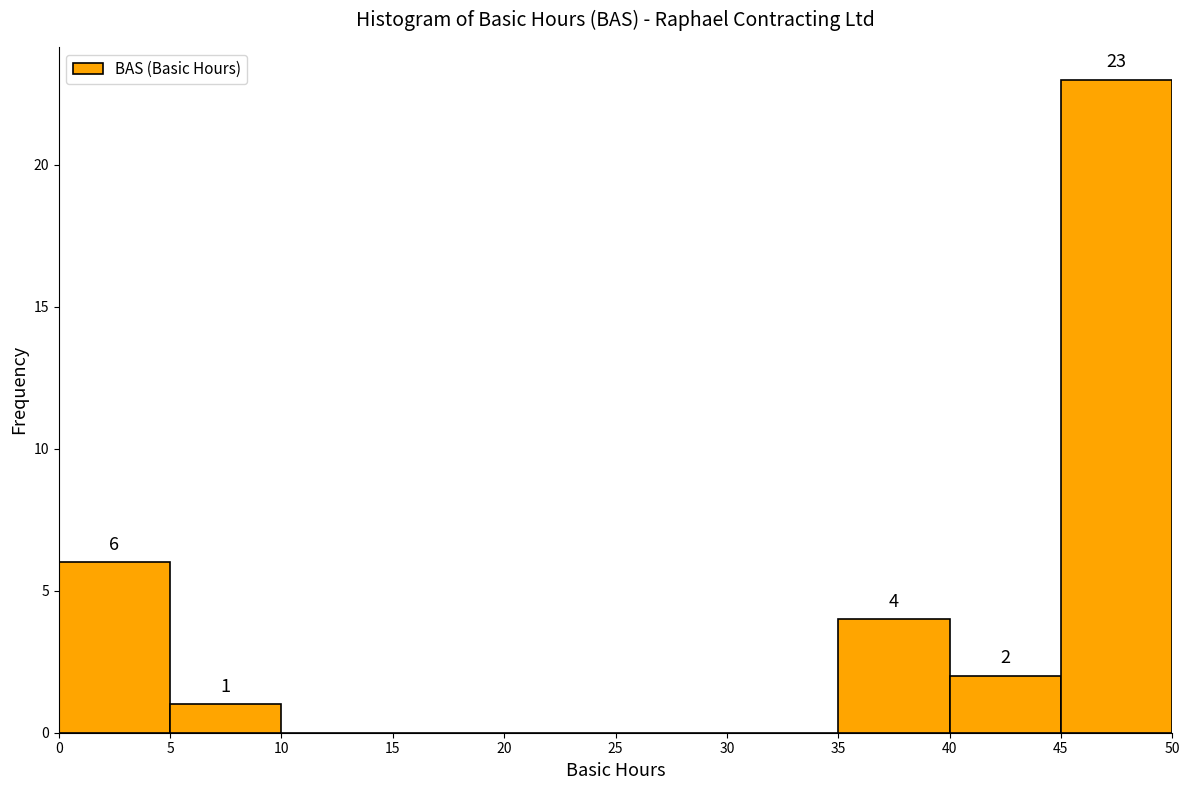

Over which range of the x-axis is the bar tallest?

45 to 50